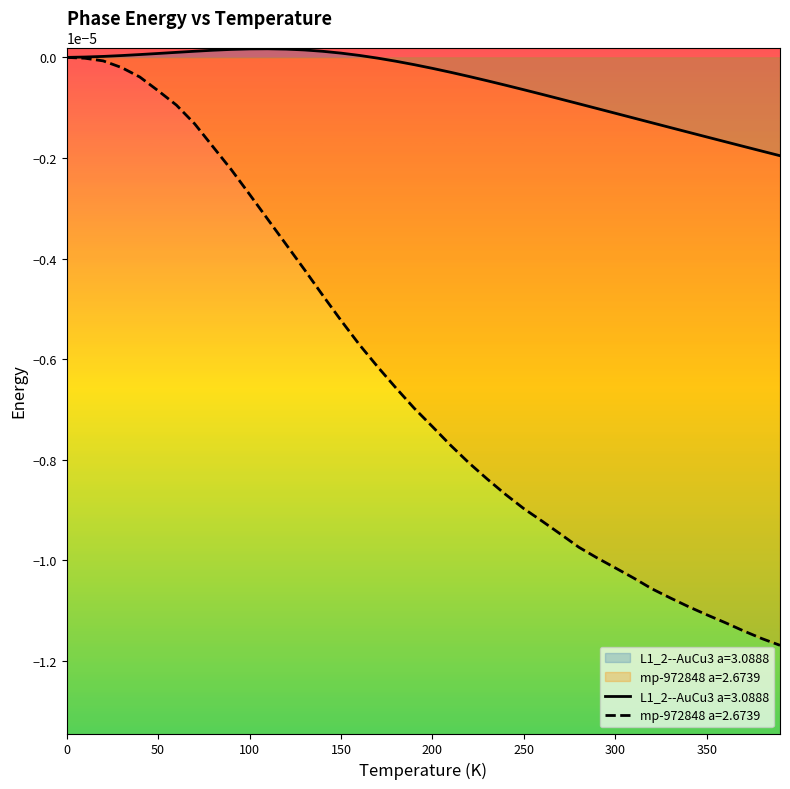

The value of mp-972848 a=2.6739 at 170.0 is -0.0. True or false?

False